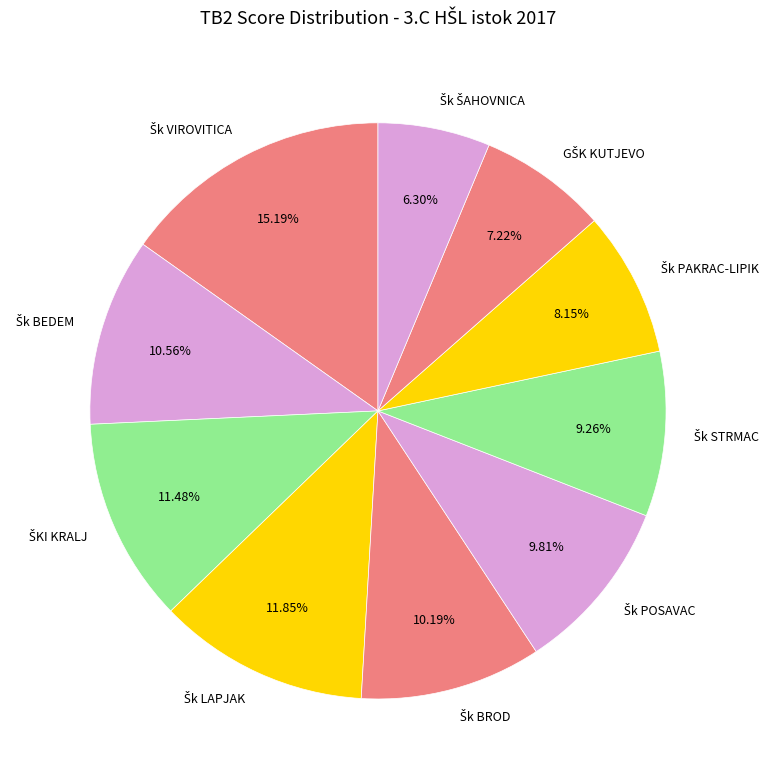

Does any single category account for the majority?

No